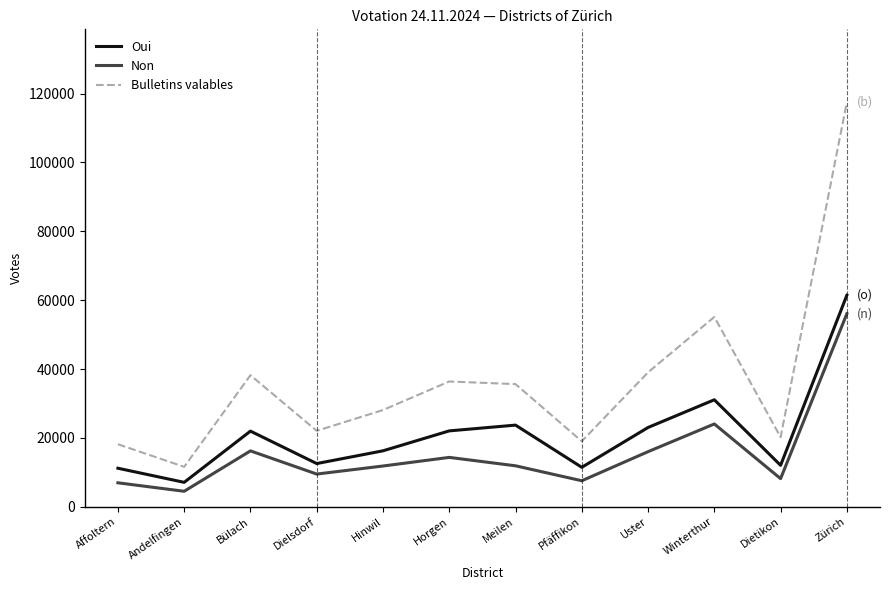

List the series in order of their overall mean, lowest first.

Non, Oui, Bulletins valables